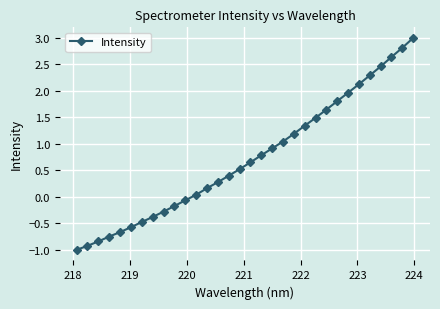

Count the number of data series in this chart.

1